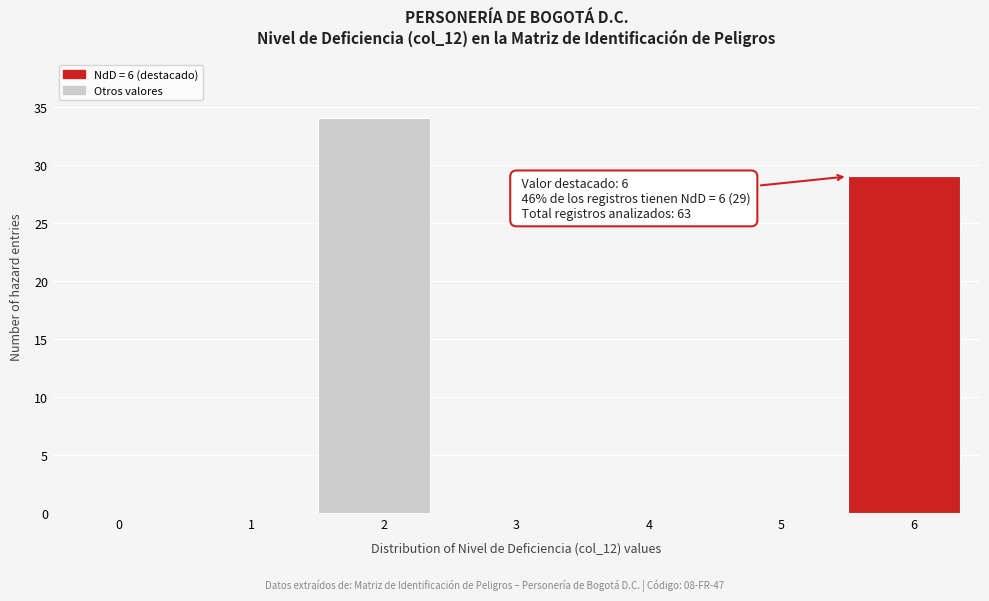

Reading right to left, list all the values displayed in this chart.

6=29	5=0	4=0	3=0	2=34	1=0	0=0